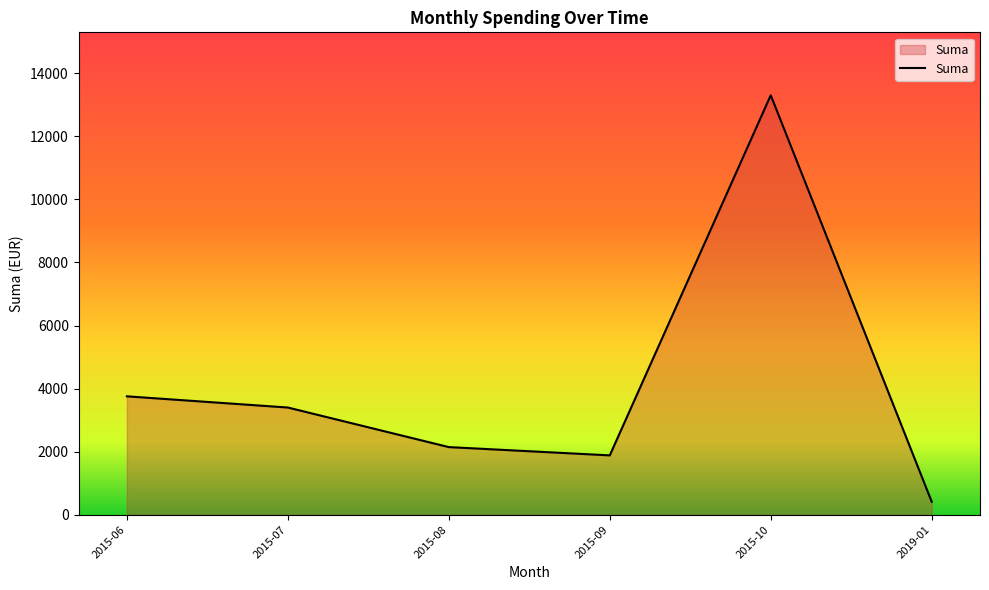

Reading left to right, what are all the values shown in this chart?

2015-06=3754.8	2015-07=3399.4	2015-08=2144.7	2015-09=1882.1	2015-10=13300.6	2019-01=412.1